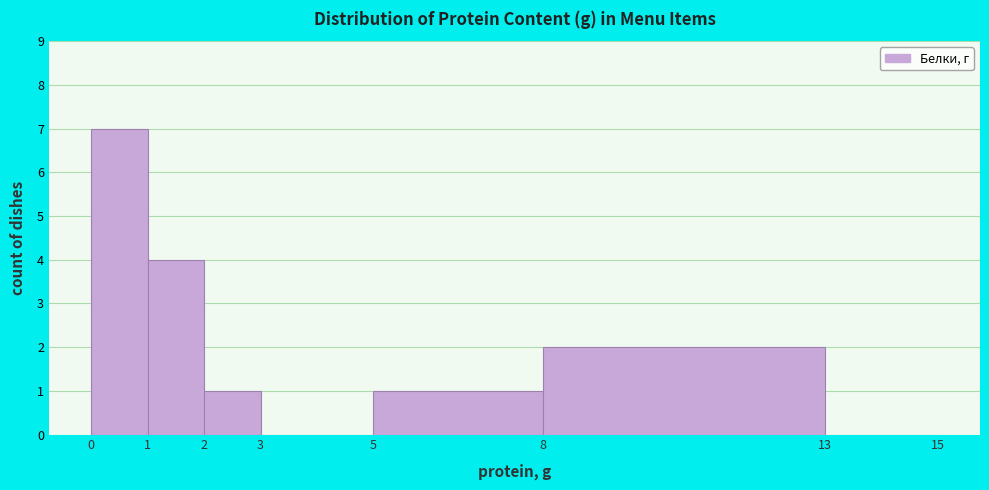

Which range on the x-axis has the tallest bar?

0 to 1